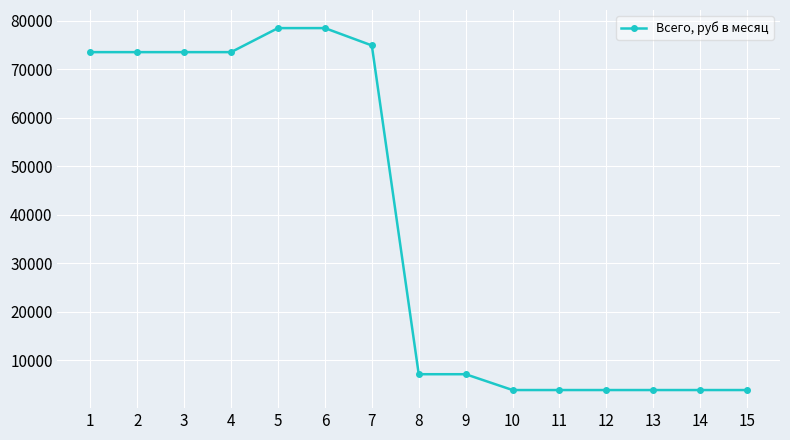

Reading left to right, extract all data points from this chart.

73522.6	73522.6	73522.6	73522.6	78475.3	78475.3	74900.4	7161.8	7161.8	3902.6	3902.6	3902.6	3902.6	3902.6	3902.6